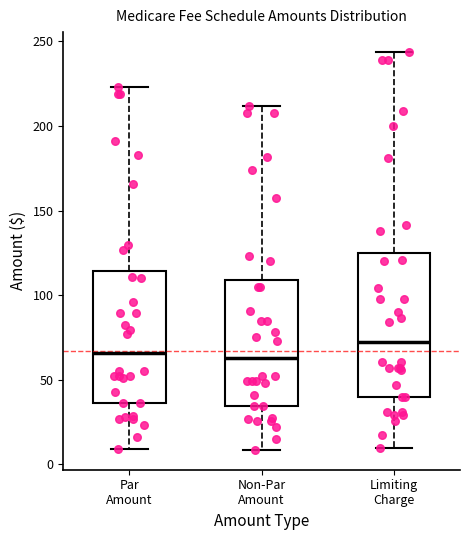

Which box's median line is the highest?

Limiting Charge